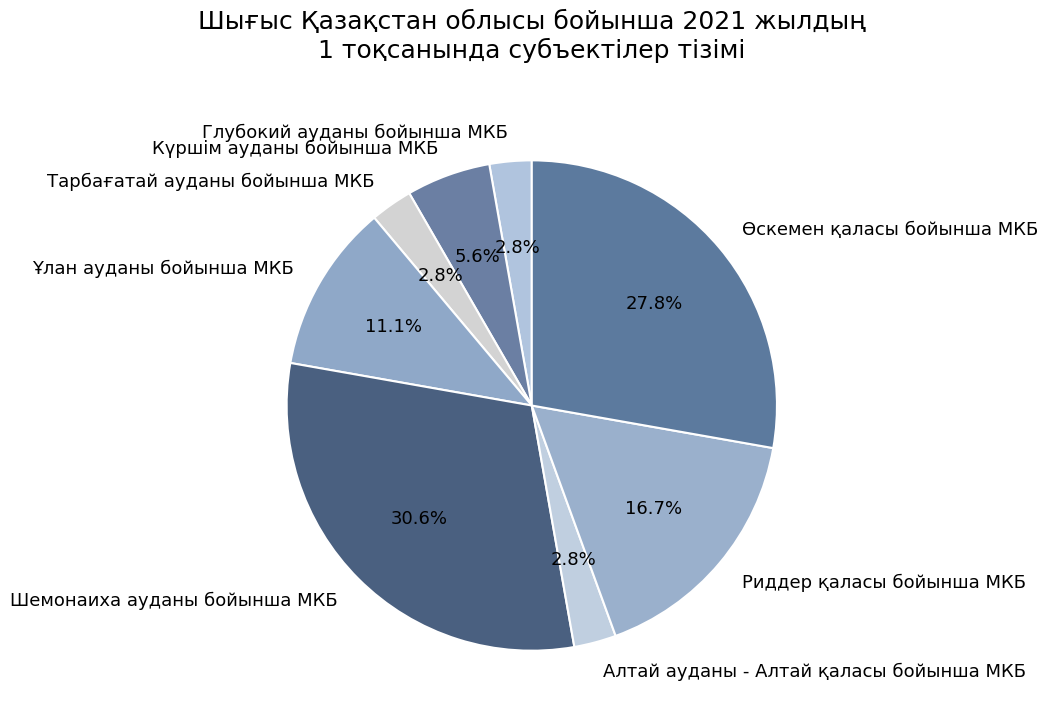

How many slices are in this pie chart?

8